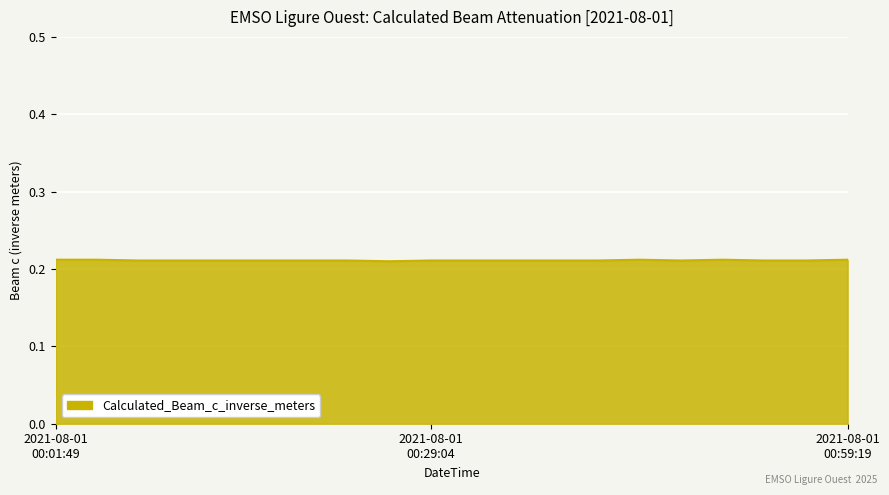

Does the chart display data point markers on the line(s)?

No